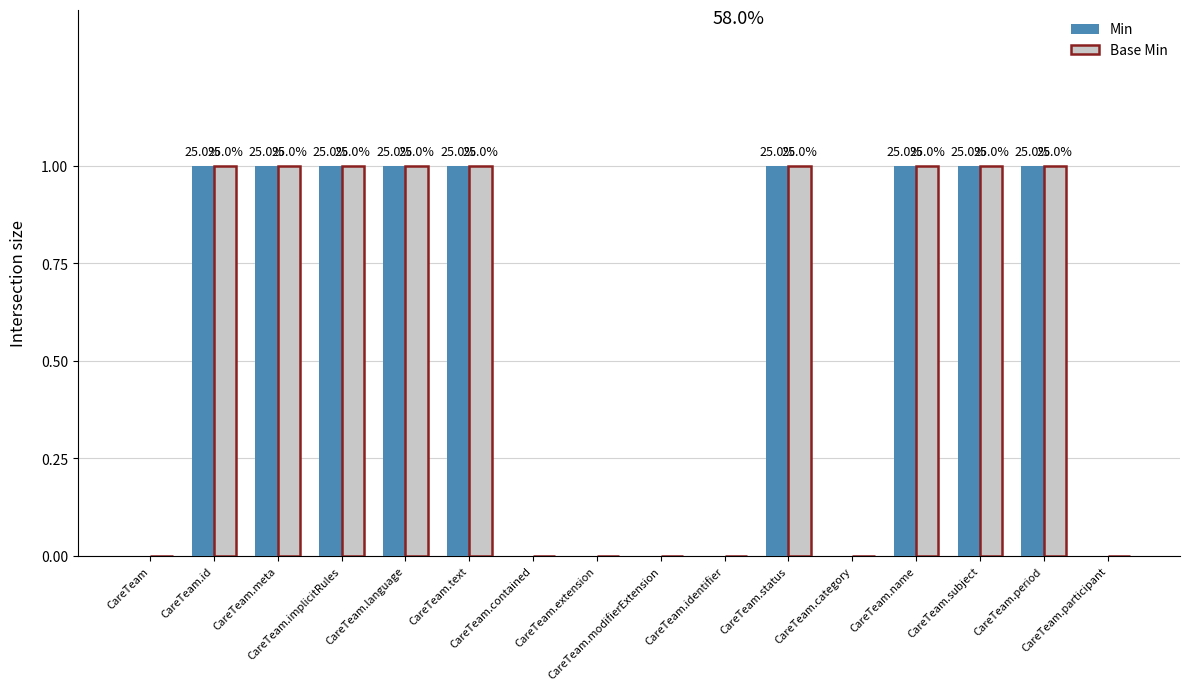

What are all the series names shown in the legend?

Min, Base Min